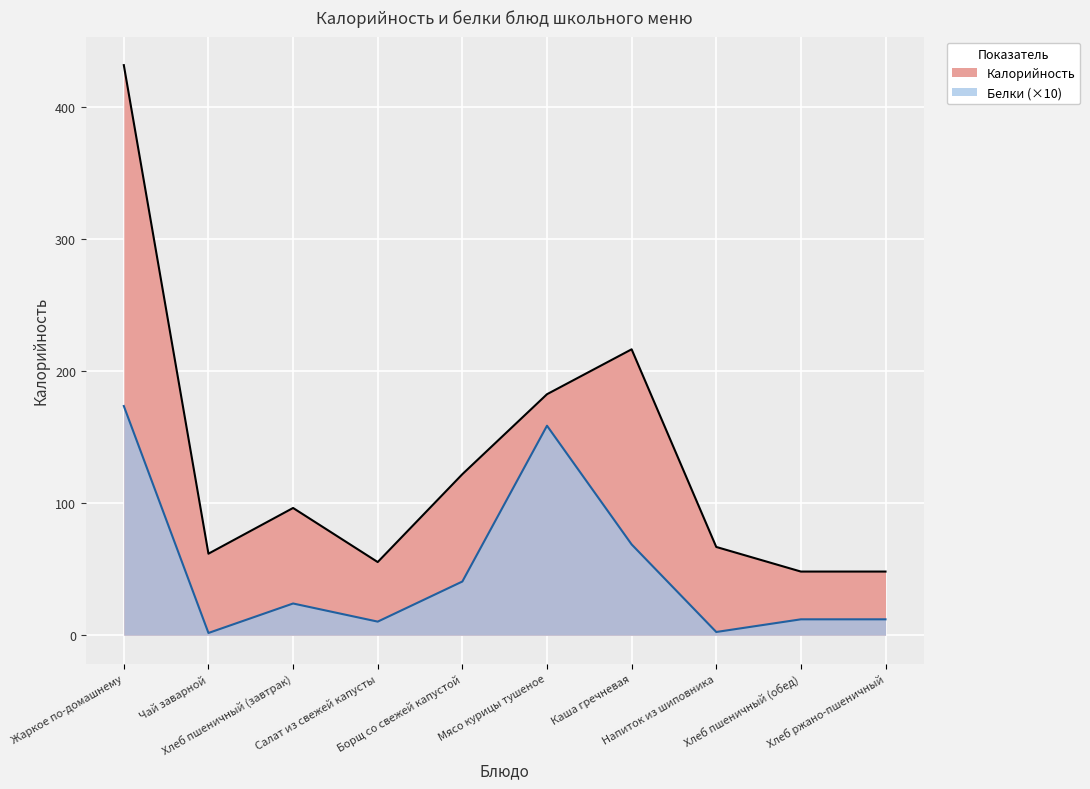

Which series has the widest spread of values?

Калорийность